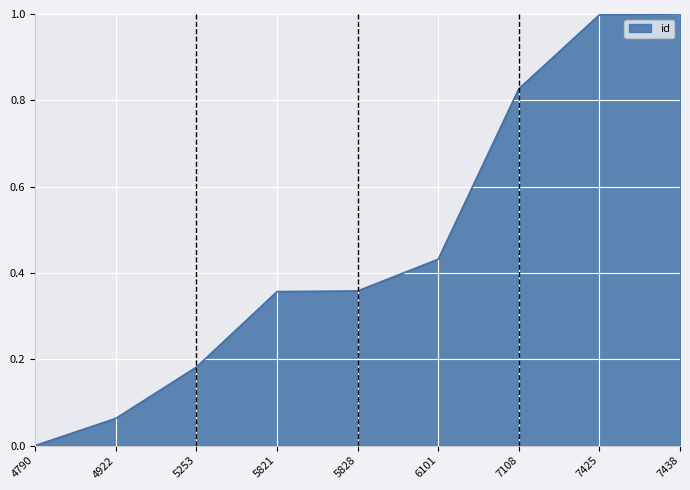

Which label corresponds to the smallest value in the chart?

4790